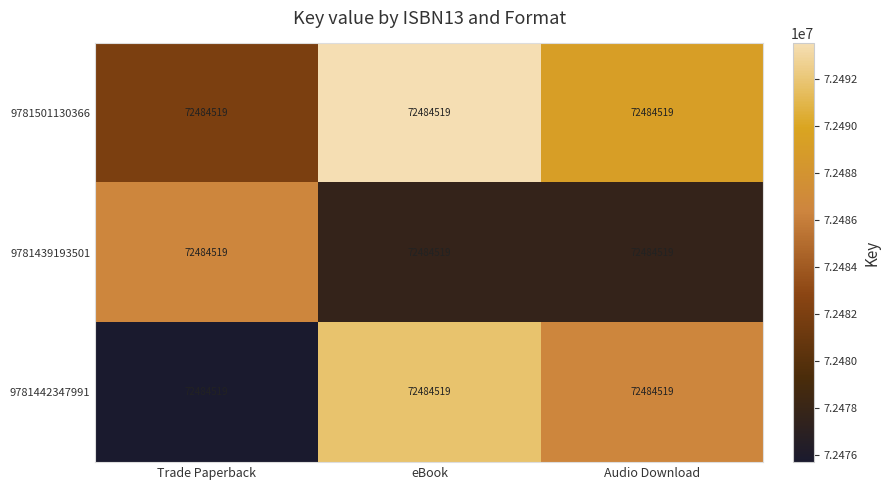

Reading left to right, what are all the values shown in this chart?

9781501130366: Trade Paperback=72484519.0	eBook=72484519.0	Audio Download=72484519.0
9781439193501: Trade Paperback=72484519.0	eBook=72484519.0	Audio Download=72484519.0
9781442347991: Trade Paperback=72484519.0	eBook=72484519.0	Audio Download=72484519.0